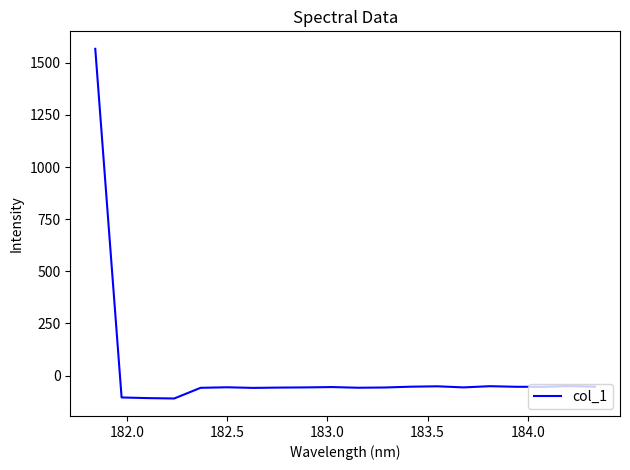

What is the difference between the maximum and minimum values?

1676.5